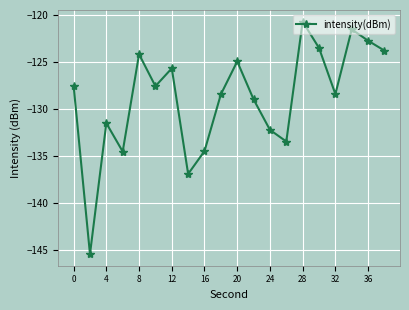

Count the number of data series in this chart.

1